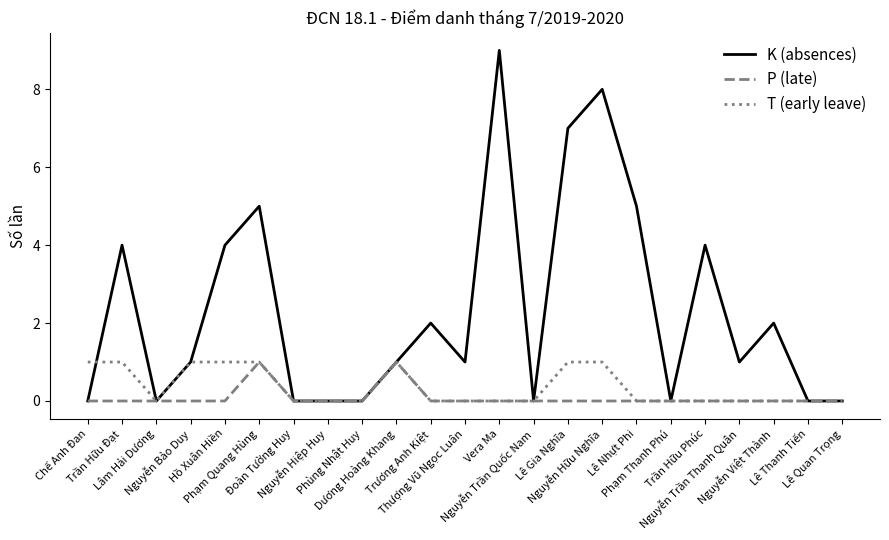

What is the maximum value for T (early leave)?

1